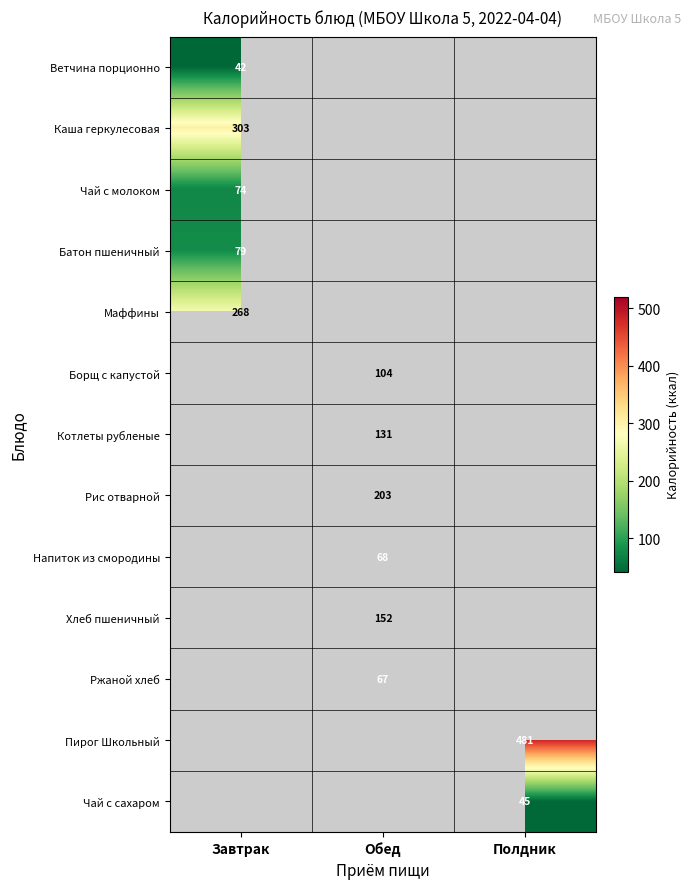

Is it true that Чай с молоком equals 74 at Завтрак?

True